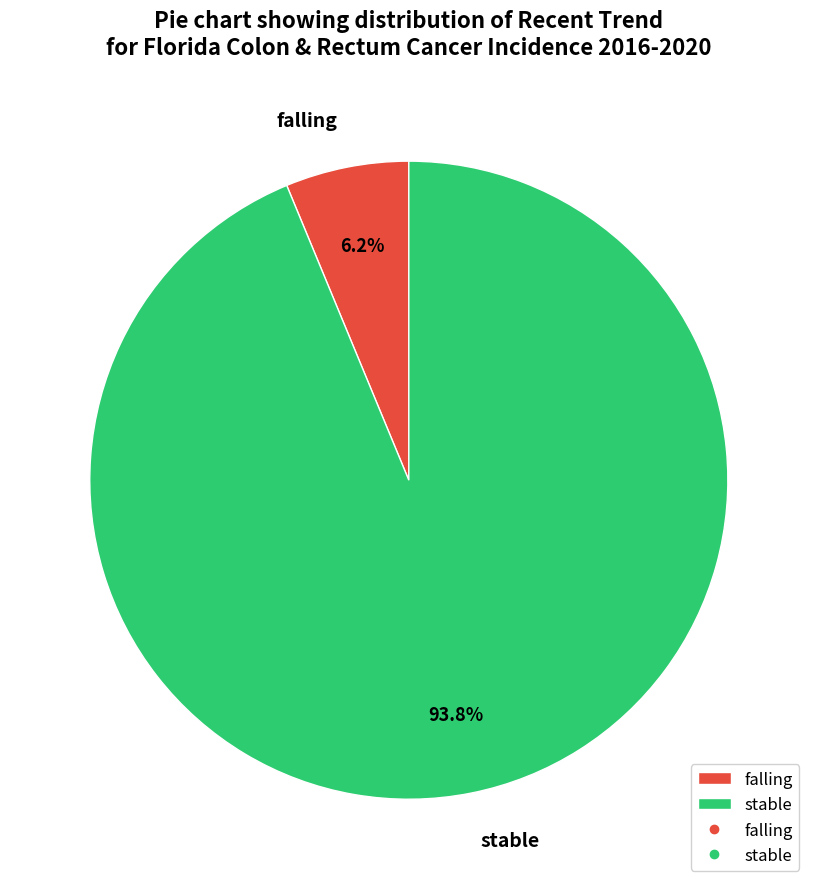

Count the number of slices in the pie.

2